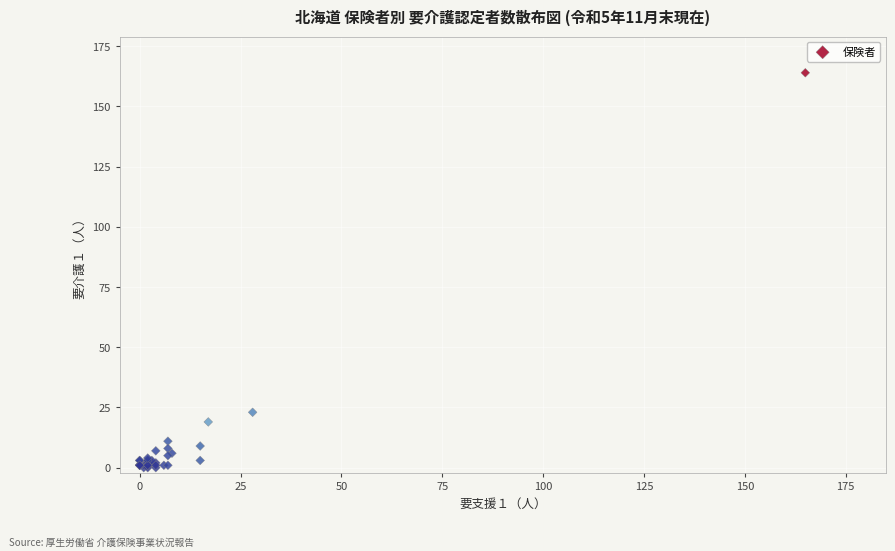

What Y value in the scatter plot is closest to 82?

23